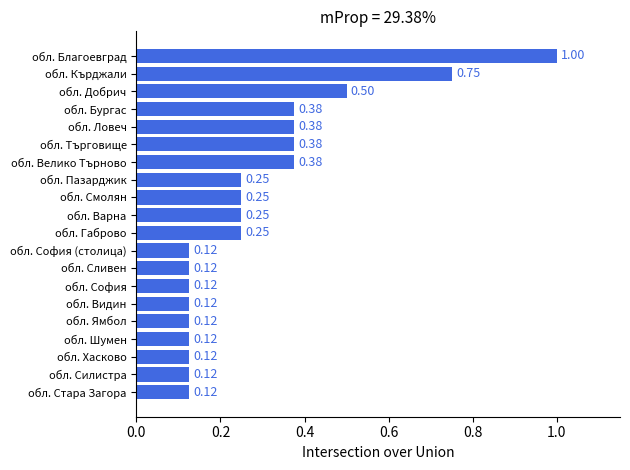

Which label corresponds to the largest value in the chart?

обл. Благоевград